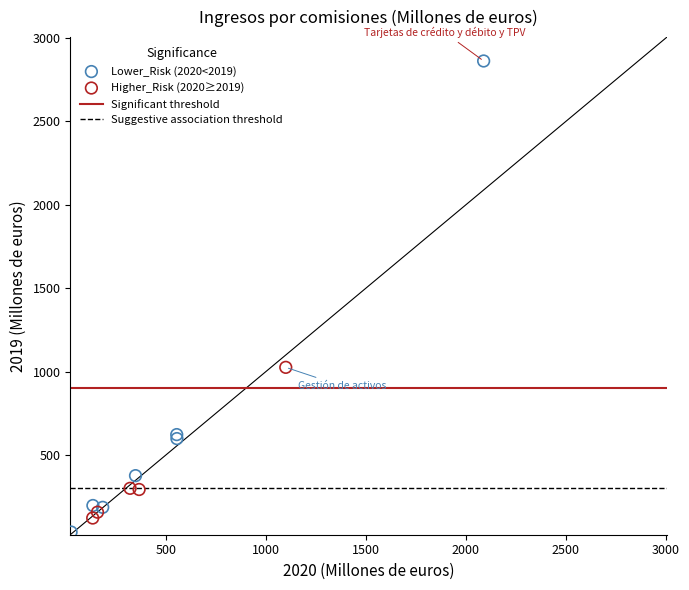

Which series contains the highest Y value?

Lower_Risk (2020<2019)